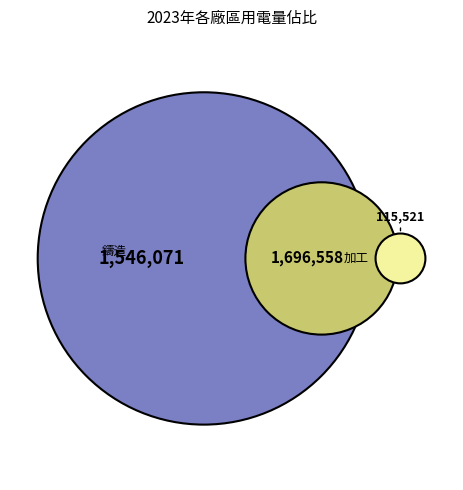

Does 加工 represent more than half of the total?

Yes